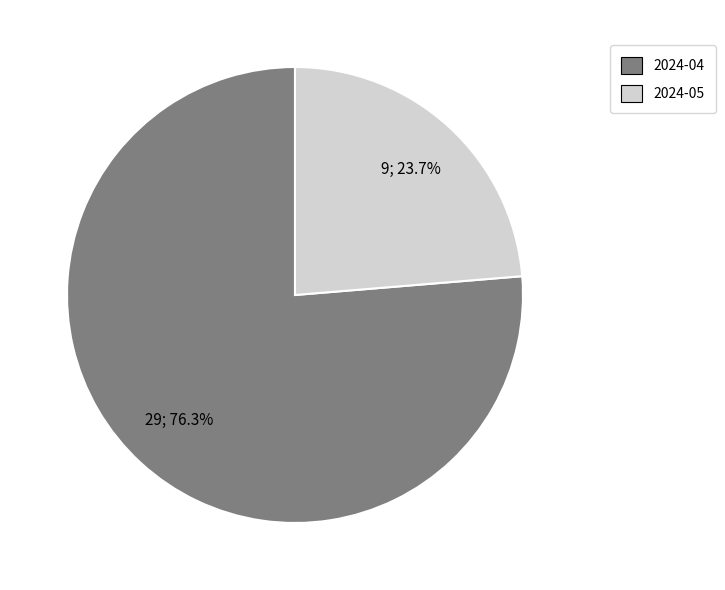

True or false: 2024-04 accounts for 85% of the total.

False